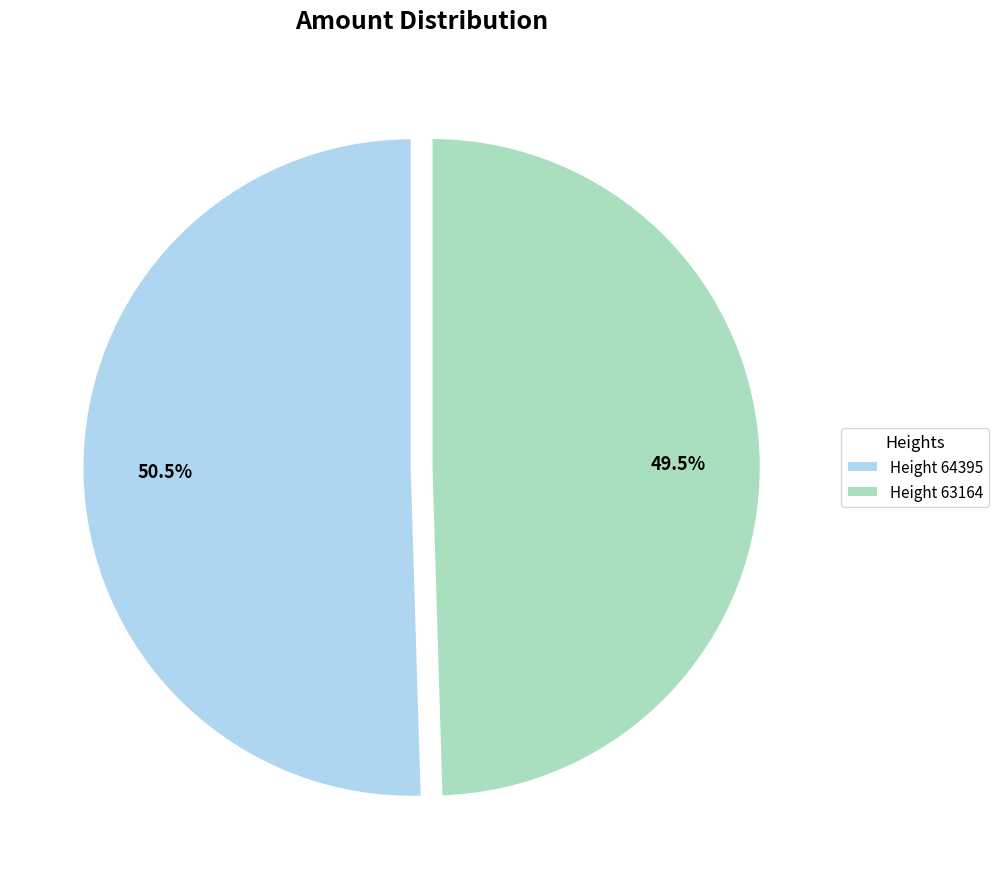

Is it true that Height 63164 is 56% of the pie?

False